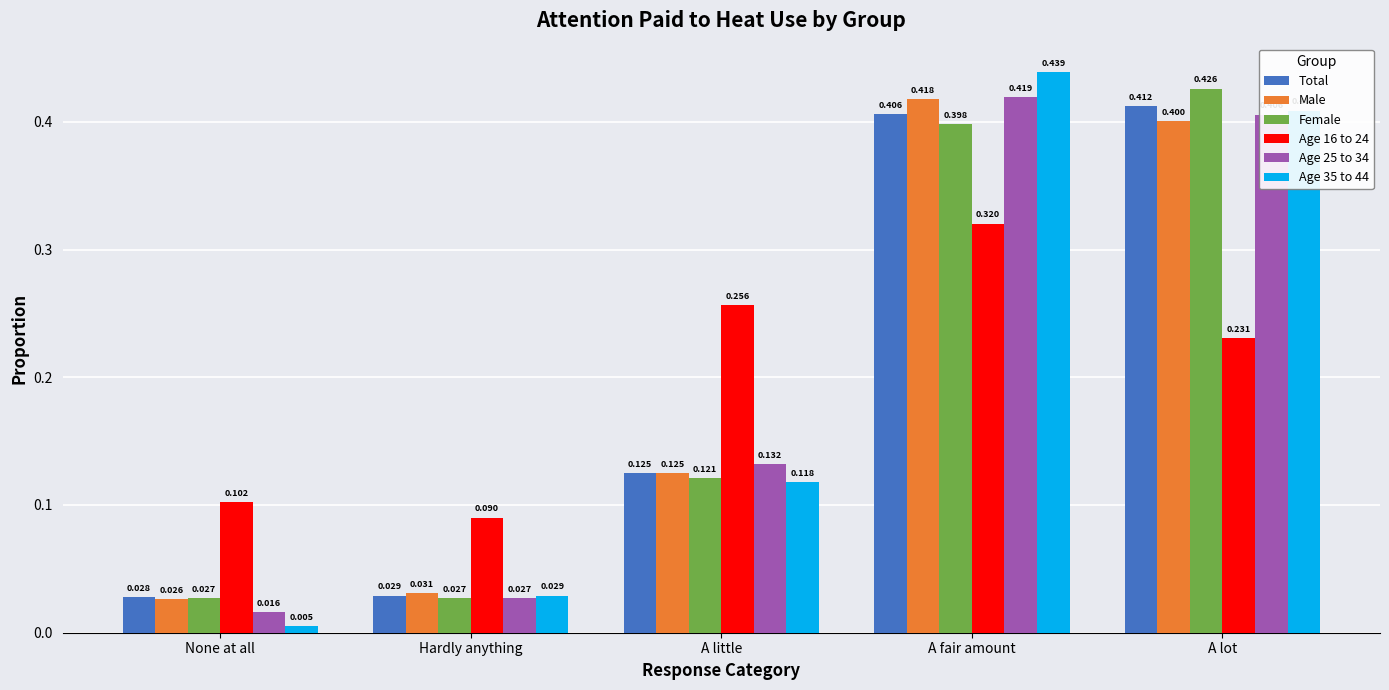

At which category is the sum across all series the highest?

A fair amount